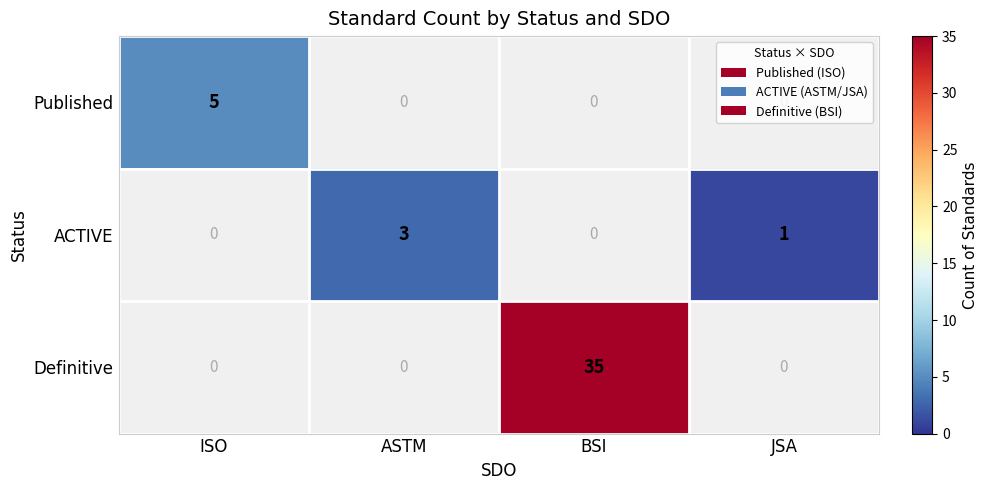

What is the difference between the ACTIVE values at ASTM and JSA?

2.0